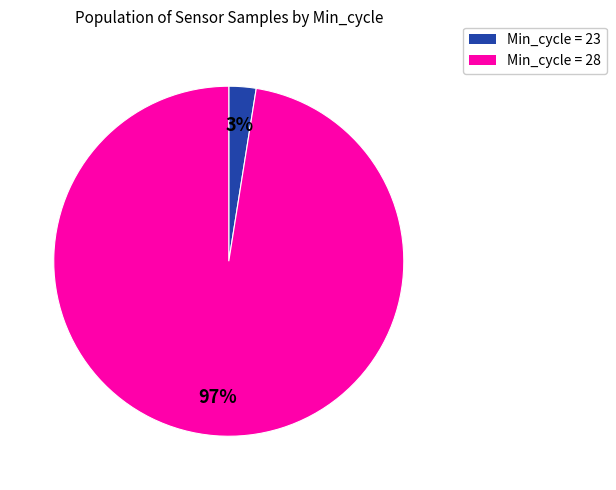

How many segments does this pie chart have?

2